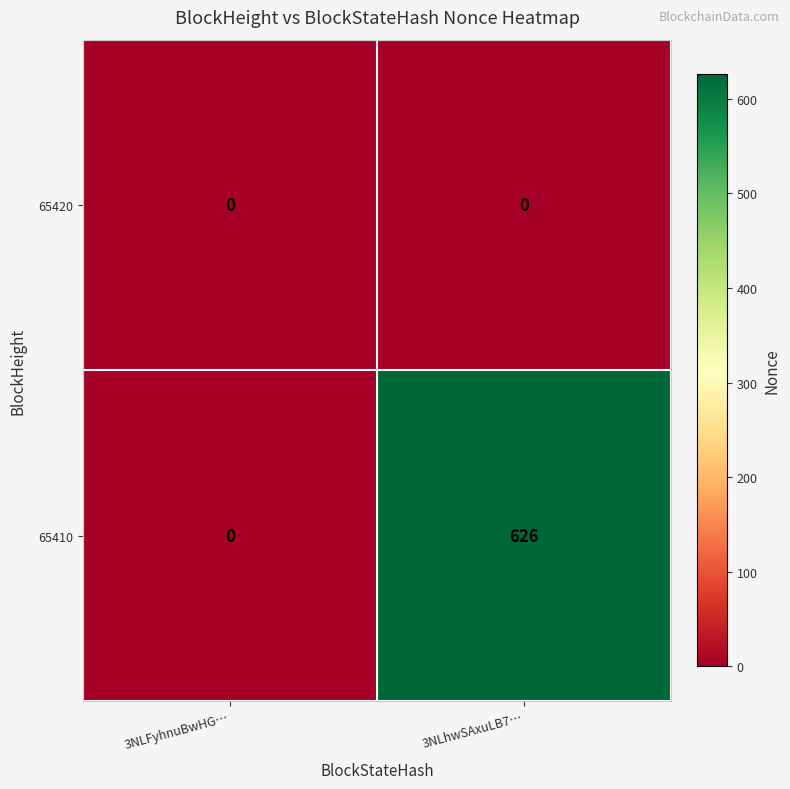

How many distinct data groups are displayed?

2